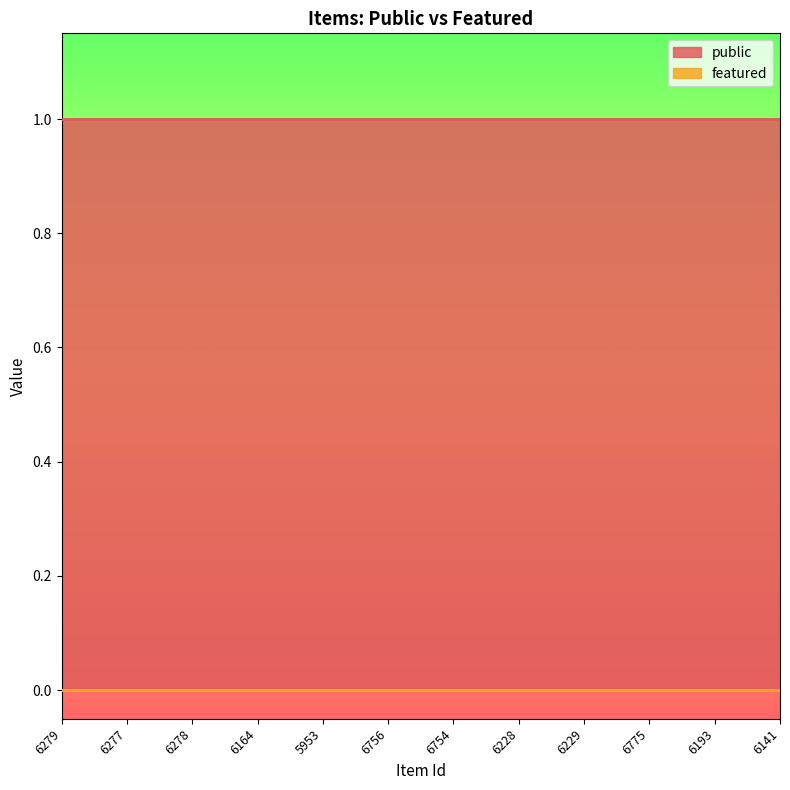

True or false: featured and public intersect in this chart.

False